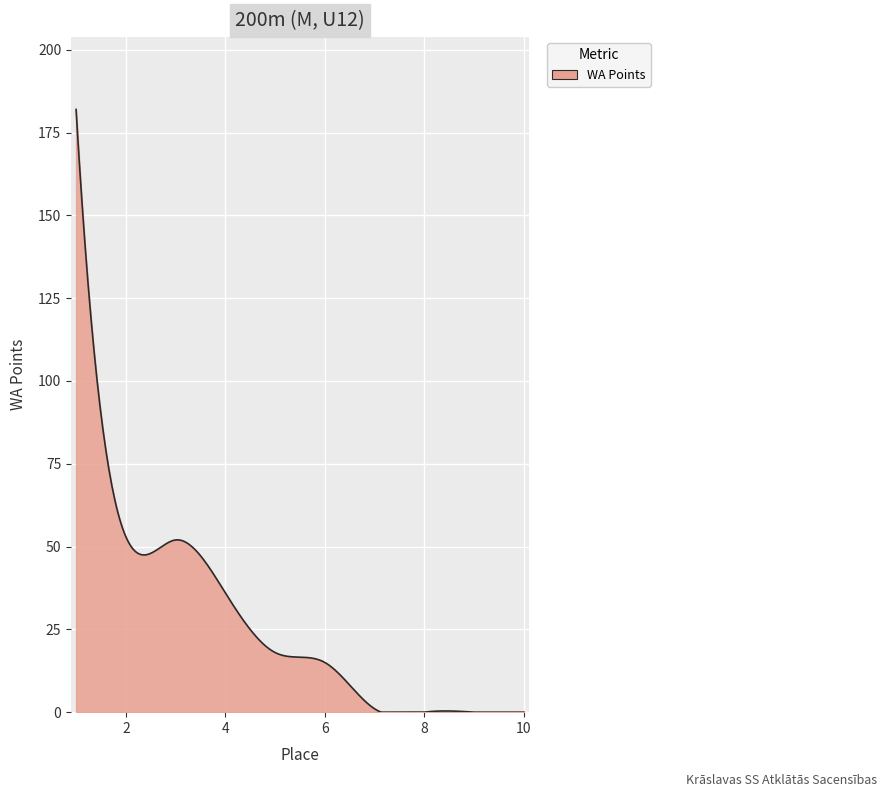

How many distinct data groups are displayed?

1